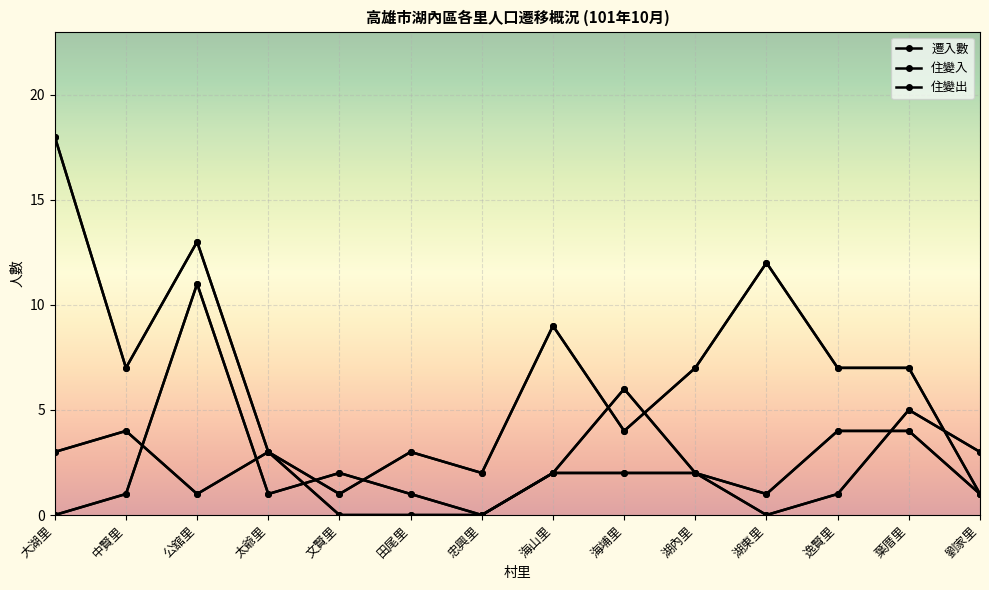

Where is the first local maximum for 住變入?

中賢里